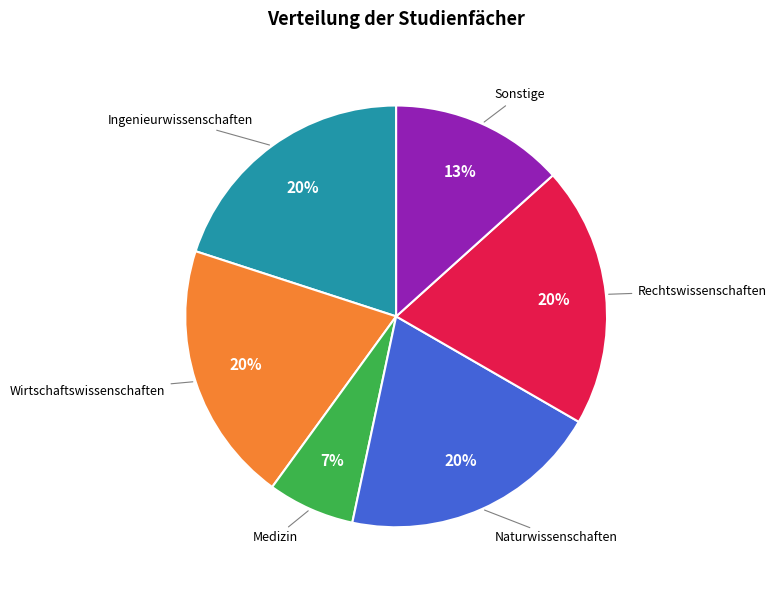

To the nearest percent, what is the average slice percentage?

17%